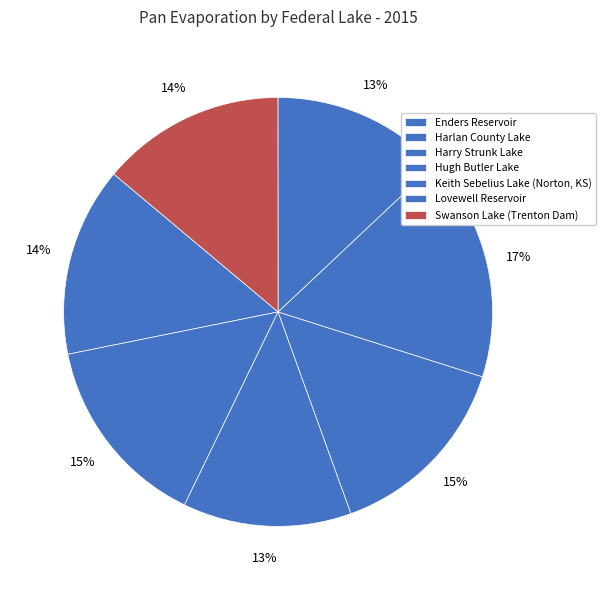

Which slice is the largest?

Keith Sebelius Lake (Norton, KS)